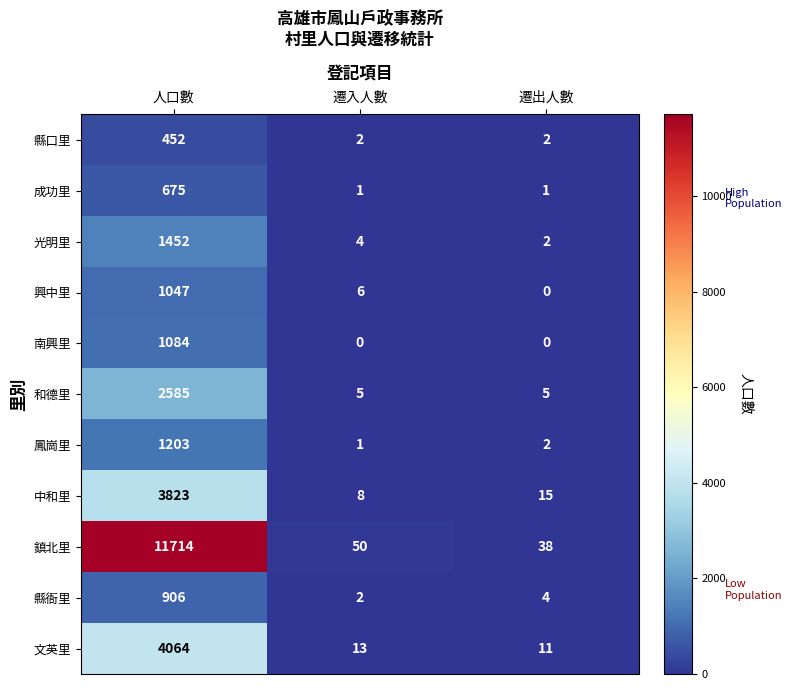

How many data points in 和德里 are above 5?

1